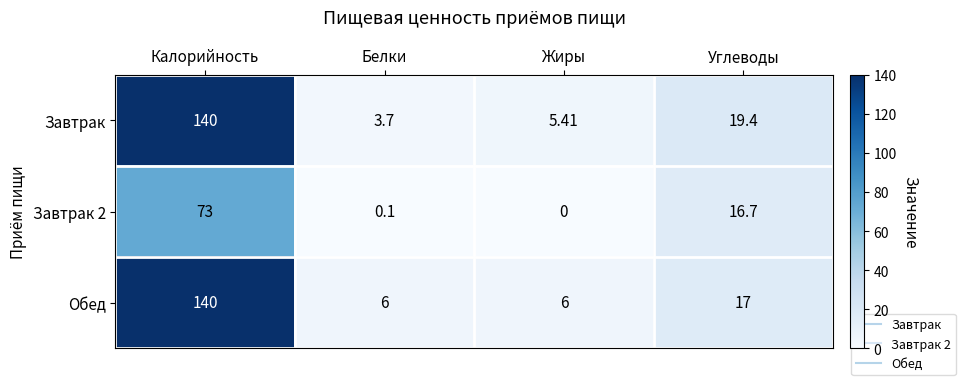

Which category has the highest value across all series?

Калорийность